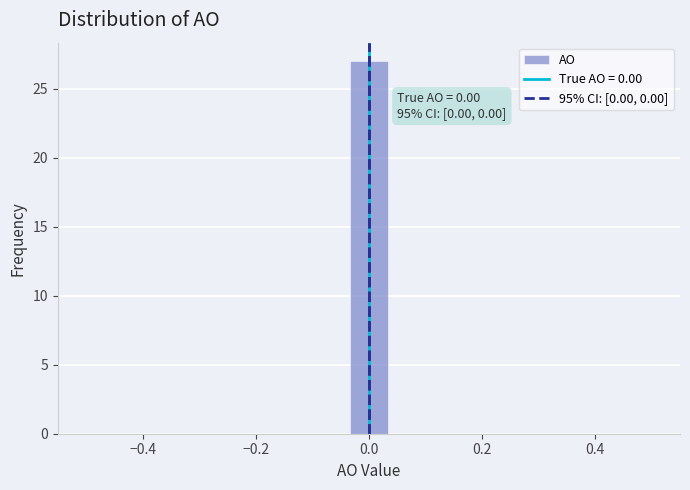

Around what value on the x-axis is the tallest bar? Give the approximate position of its centre, as read against the axis.

0.00